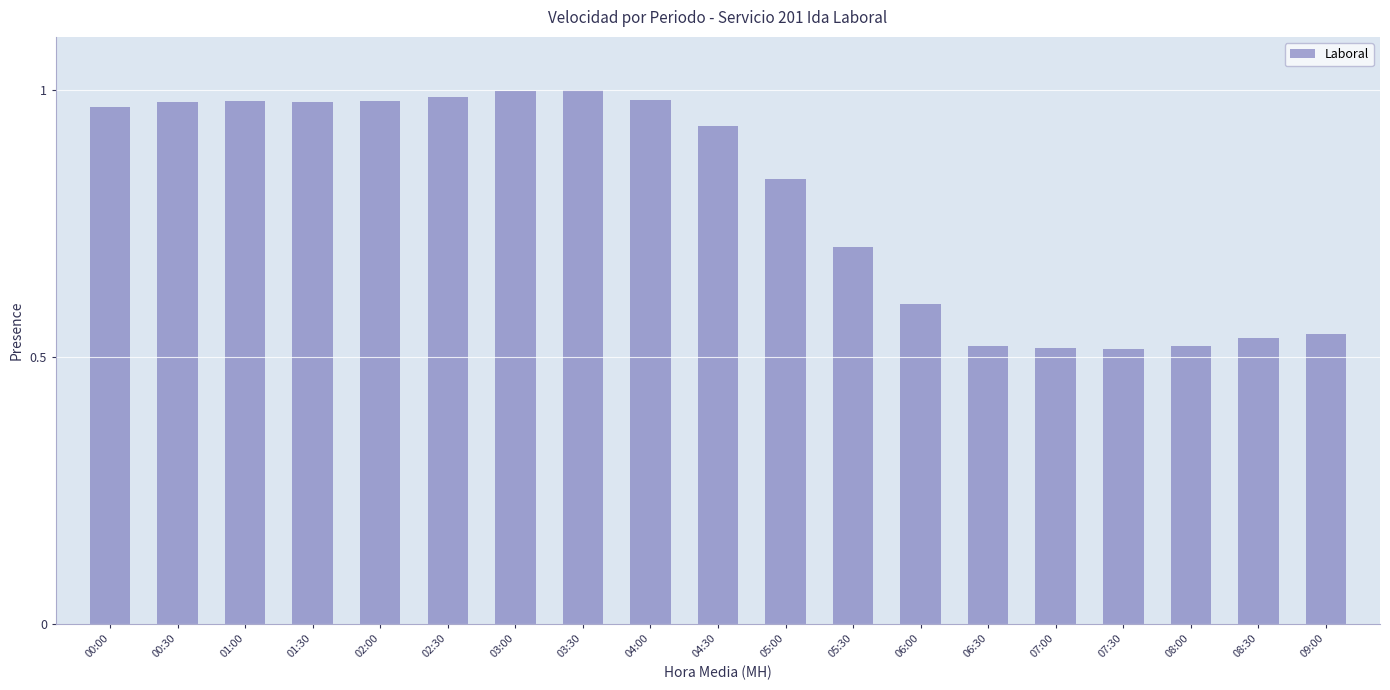

What is the sum of all values?

15.1